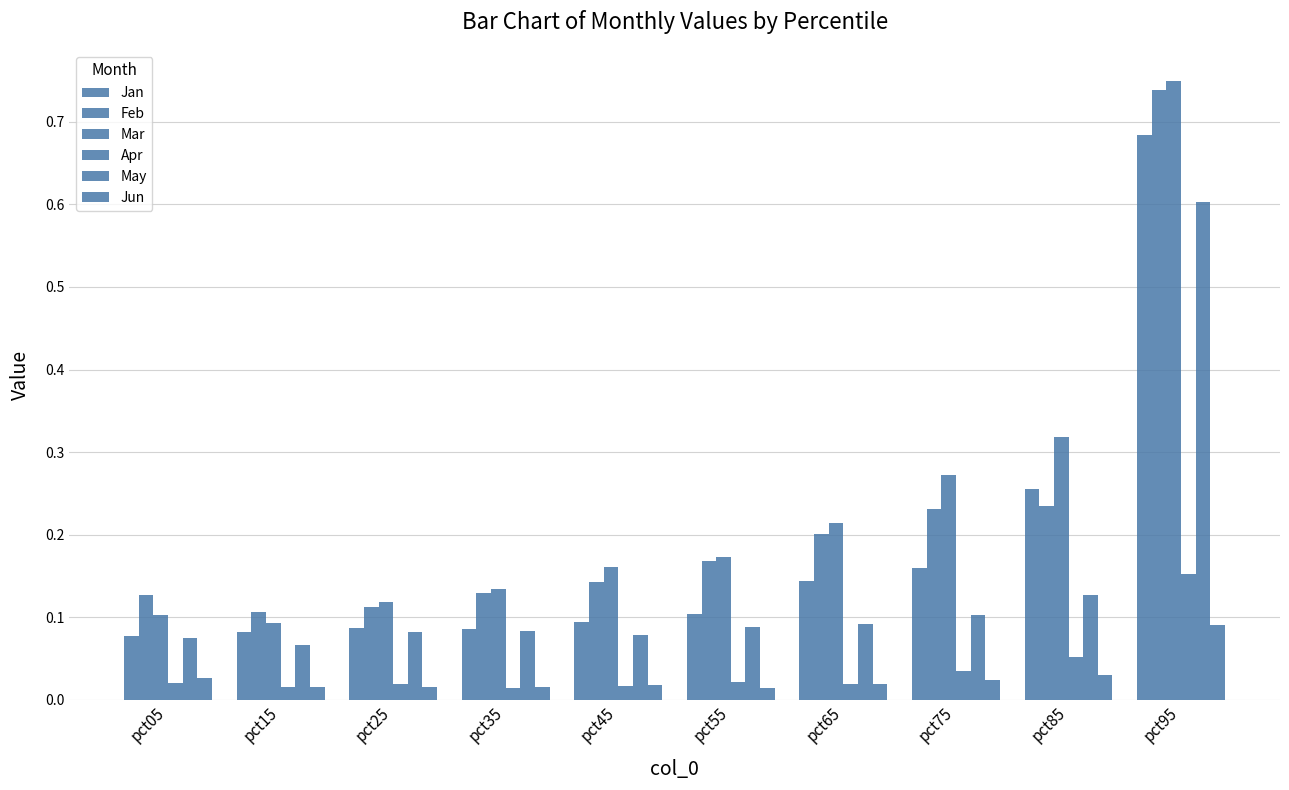

How many series are shown in this chart?

6